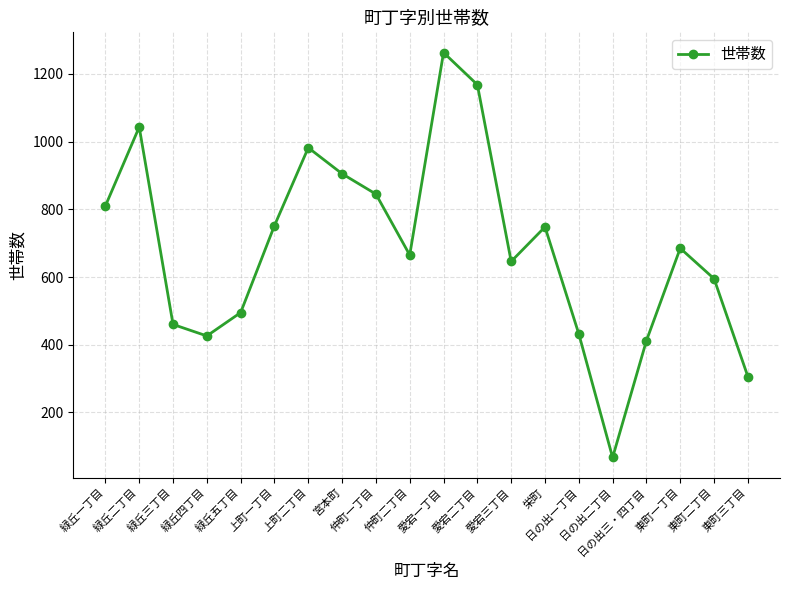

Which label corresponds to the smallest value in the chart?

日の出二丁目